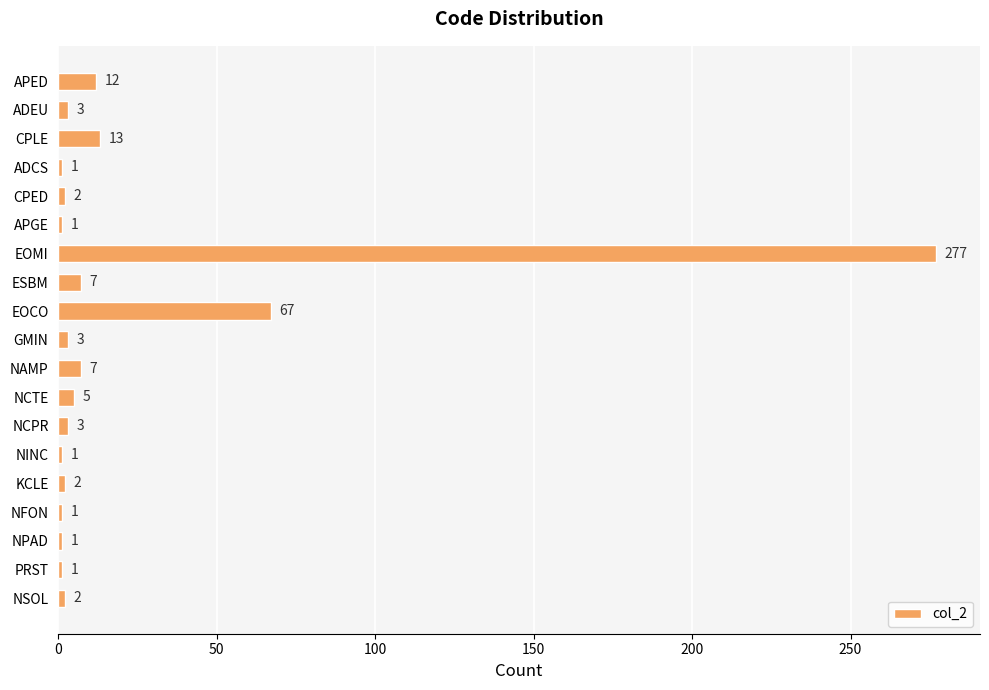

How many values are below 3?

9